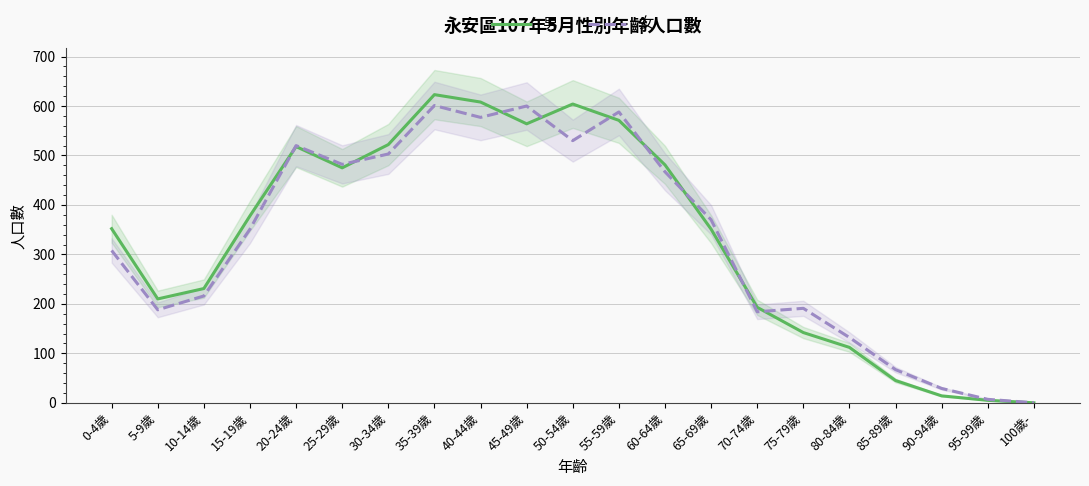

Which series has the widest spread of values?

男